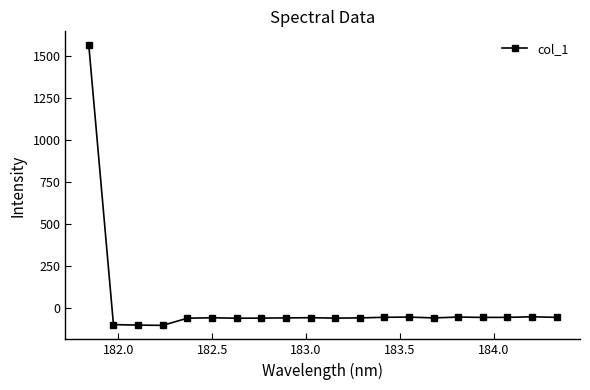

What is the greatest value displayed?

1562.5